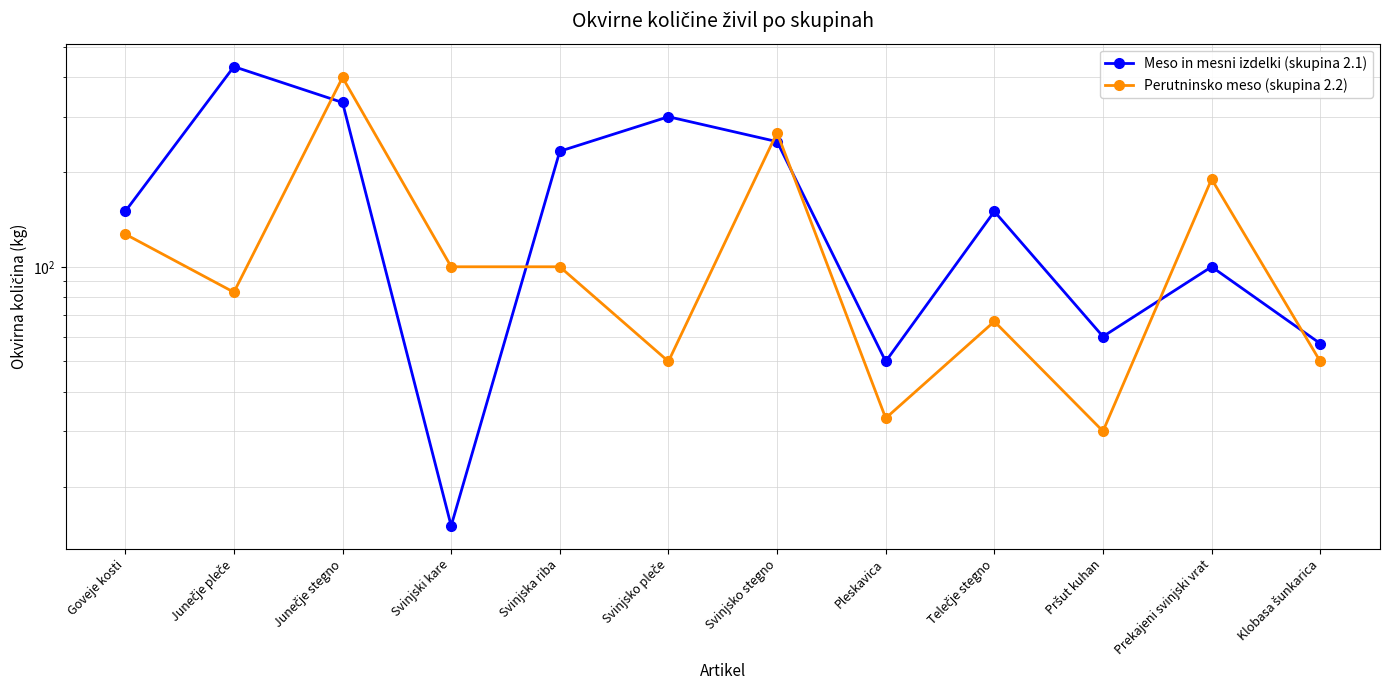

List the series in order of their peak value, highest first.

Meso in mesni izdelki (skupina 2.1), Perutninsko meso (skupina 2.2)